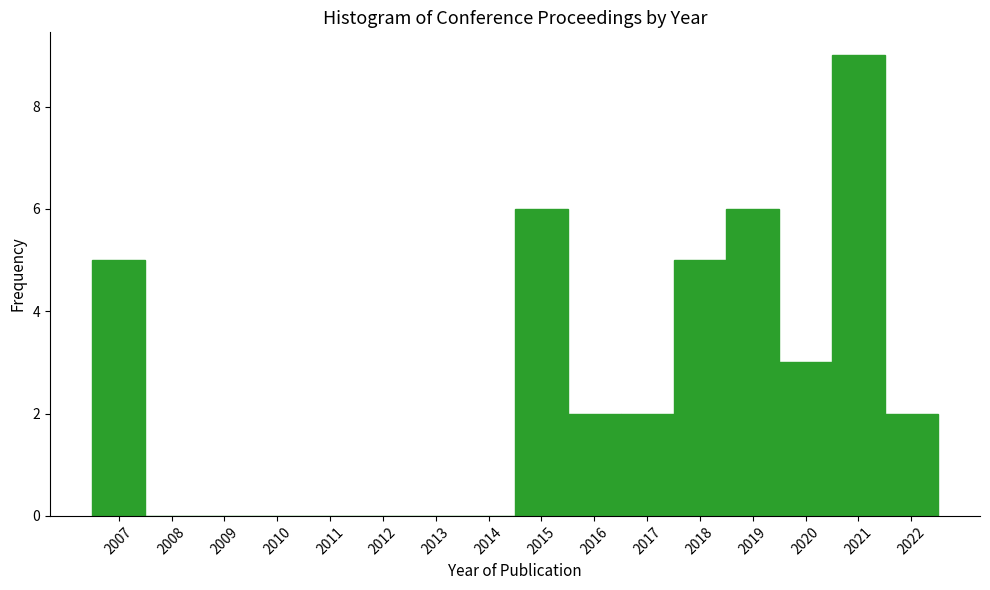

Reading left to right, list every bar in this chart as the range it spans on the x-axis followed by its height. The values are not printed on the chart, so give them approximately, as read against the axis.

2006.5 to 2007.5: 5
2007.5 to 2008.5: 0
2008.5 to 2009.5: 0
2009.5 to 2010.5: 0
2010.5 to 2011.5: 0
2011.5 to 2012.5: 0
2012.5 to 2013.5: 0
2013.5 to 2014.5: 0
2014.5 to 2015.5: 6
2015.5 to 2016.5: 2
2016.5 to 2017.5: 2
2017.5 to 2018.5: 5
2018.5 to 2019.5: 6
2019.5 to 2020.5: 3
2020.5 to 2021.5: 9
2021.5 to 2022.5: 2